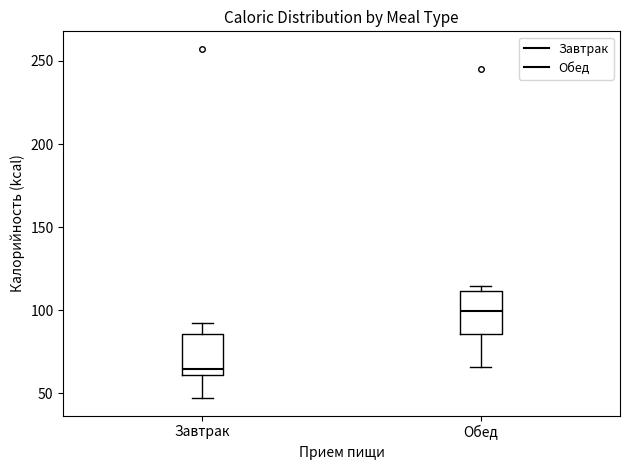

Reading left to right, read every box against the y-axis: the position of its median line, the range the box covers, and the ends of its whiskers. The values are not printed on the chart, so give them approximately, as read against the axis.

Завтрак: median 65, box 60 to 85, whiskers 45 to 90
Обед: median 100, box 85 to 110, whiskers 65 to 115